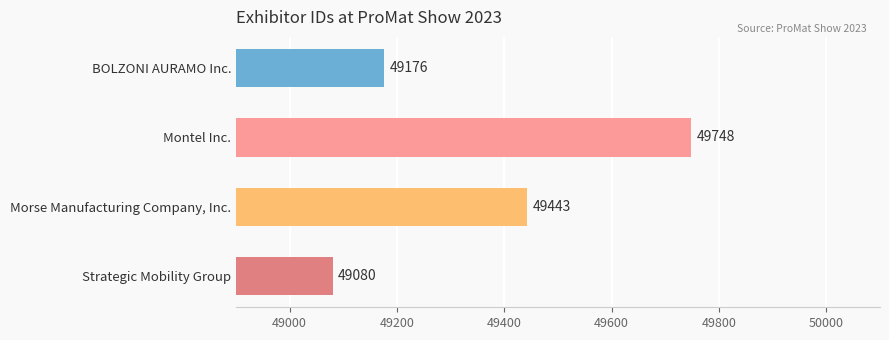

What position from the bottom is BOLZONI AURAMO Inc.?

4